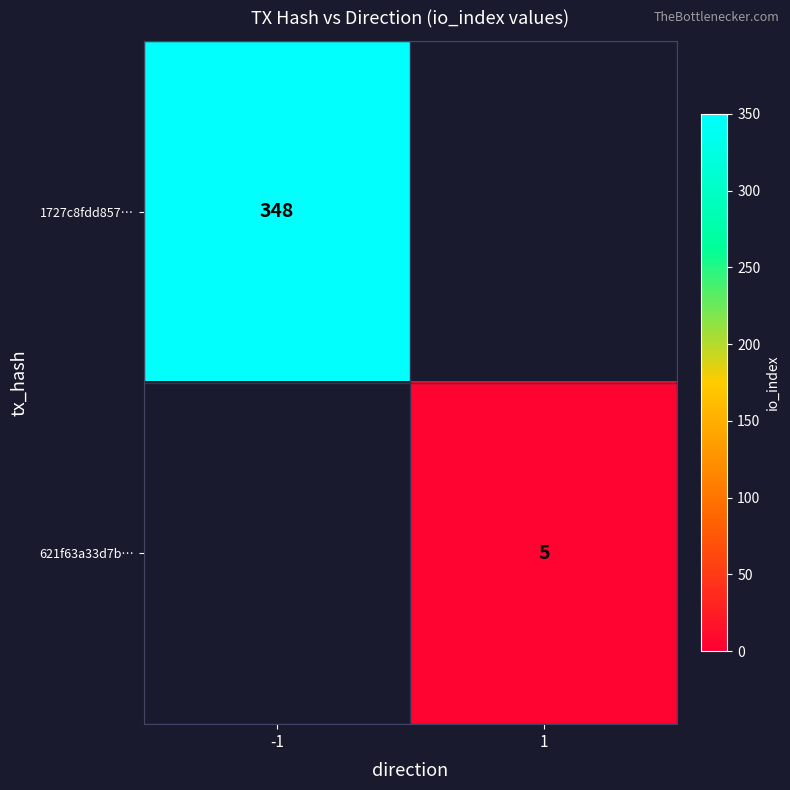

What is the maximum value shown in the chart?

348.0